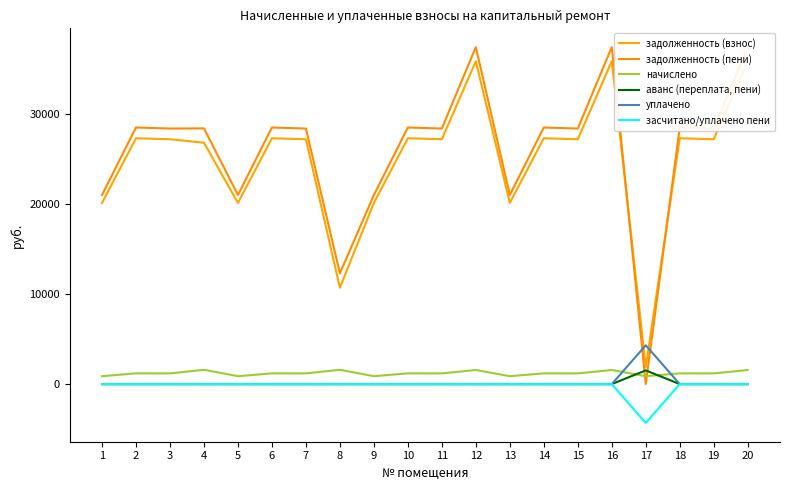

The задолженность (взнос) series shows 11625.2 at 9. True or false?

False